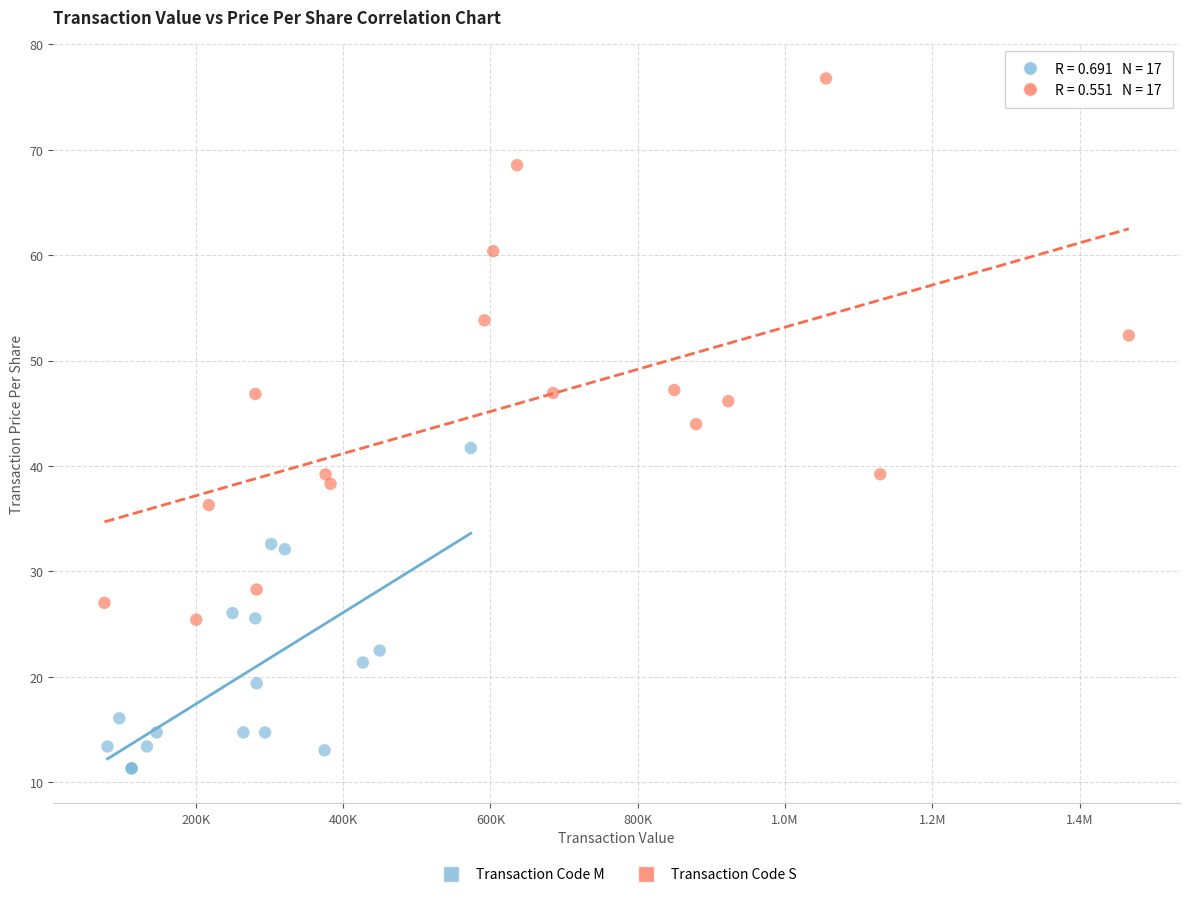

Which series has the largest Y range (max minus min)?

Transaction Code S